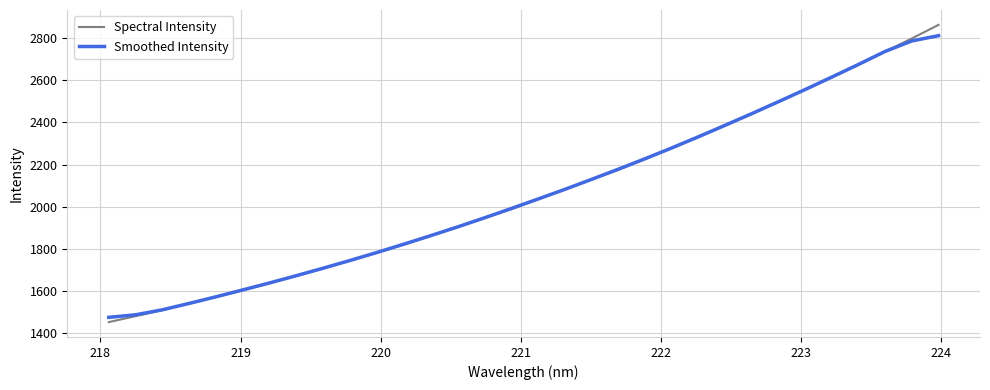

True or false: Smoothed Intensity and Spectral Intensity intersect in this chart.

True